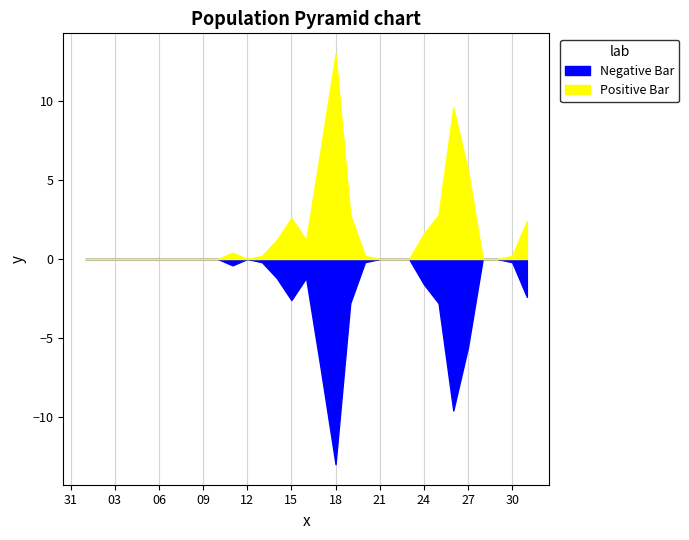

Which series has the largest range (max minus min)?

Negative Bar